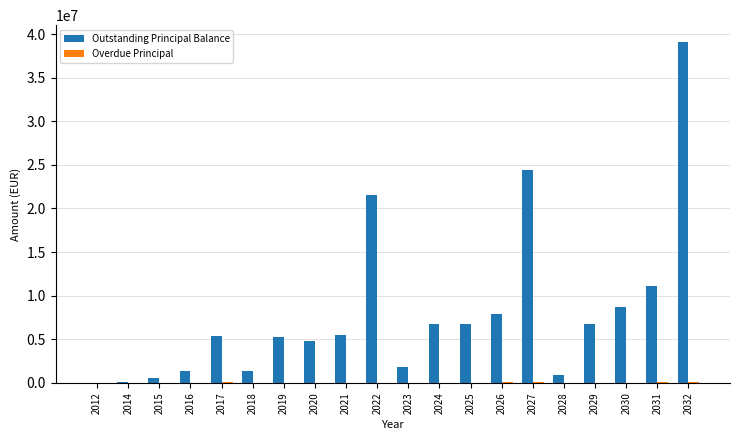

The value of Outstanding Principal Balance at 2025 is 6771218.2. True or false?

True